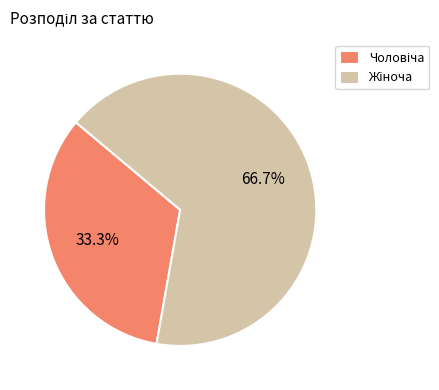

Is there any slice that represents more than half of the pie?

Yes